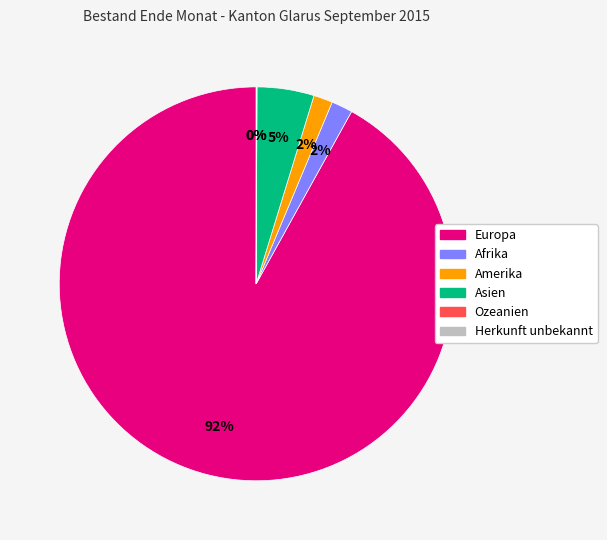

Does Europa account for over 50% of the chart?

Yes